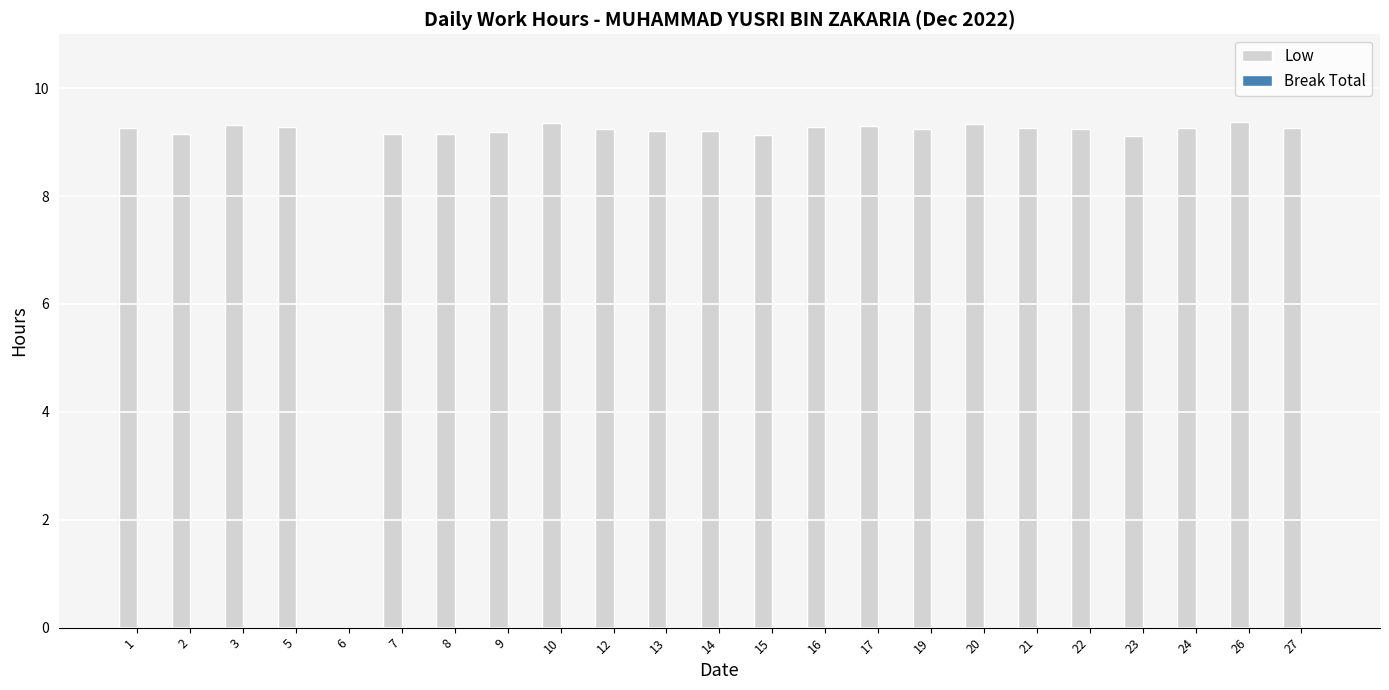

True or false: the data shows 9.3 at 21.

True